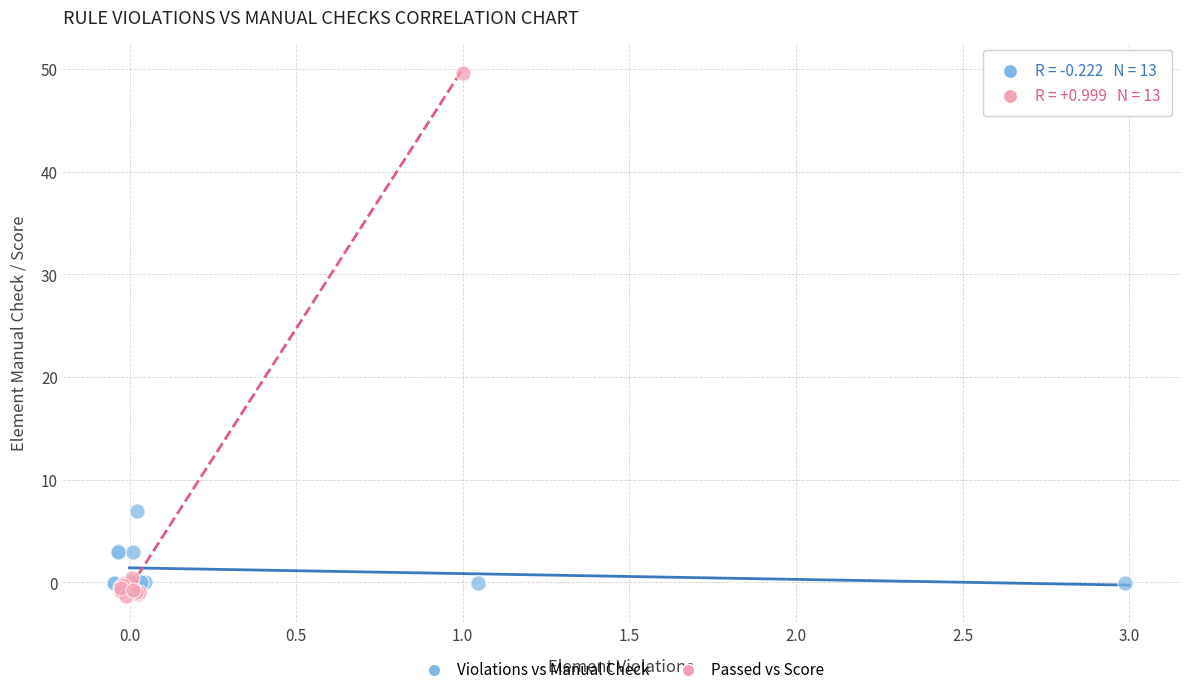

Which series has the widest spread of Y values?

Passed vs Score